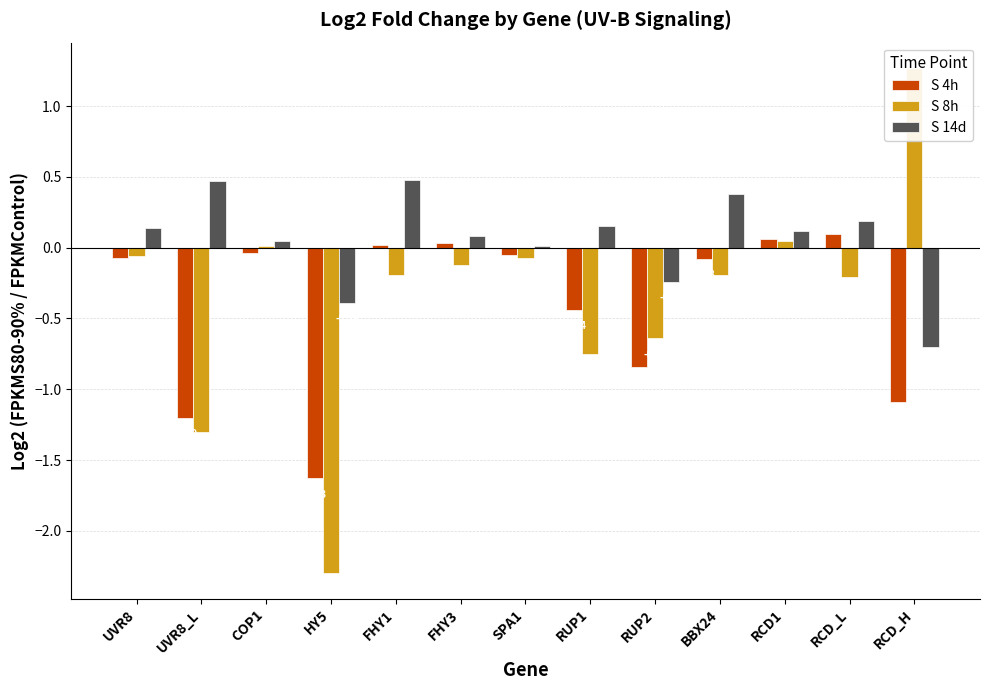

What is the value of the S 14d bar at the 6th from the left?

0.1